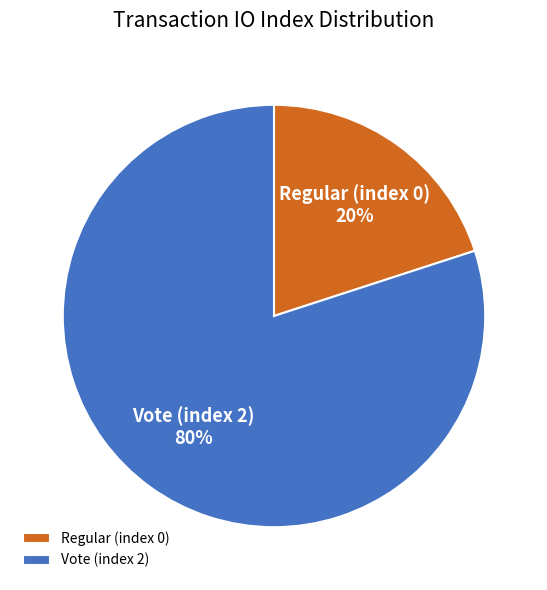

Combined, do Vote (index 2) and Regular (index 0) account for over 50%?

Yes